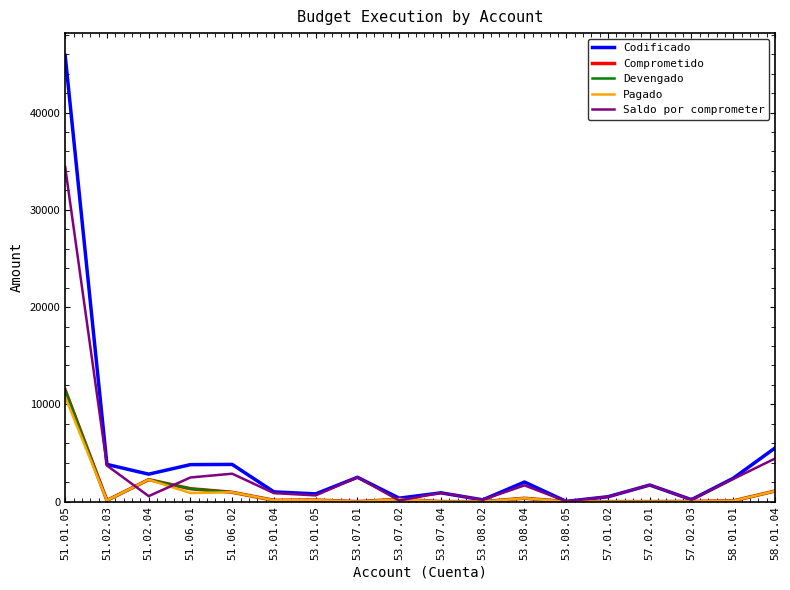

What is the total value across all series at 53.08.05?

40.0